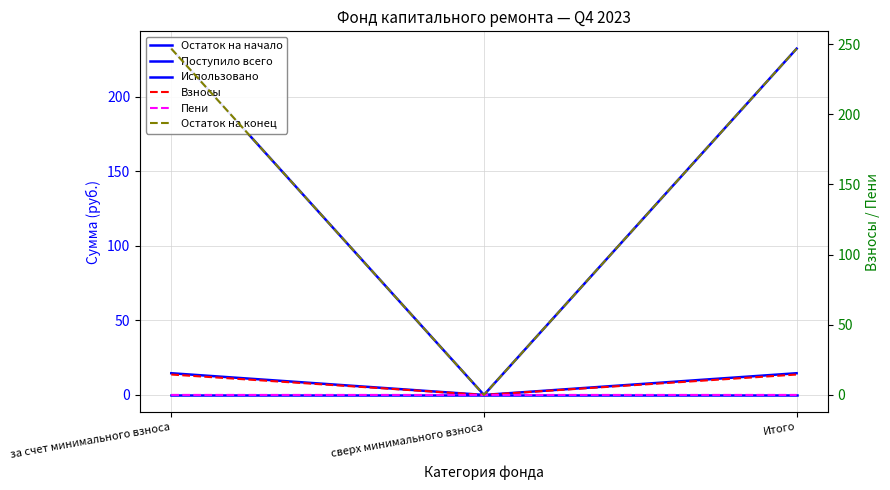

What position from the right is сверх минимального взноса?

2